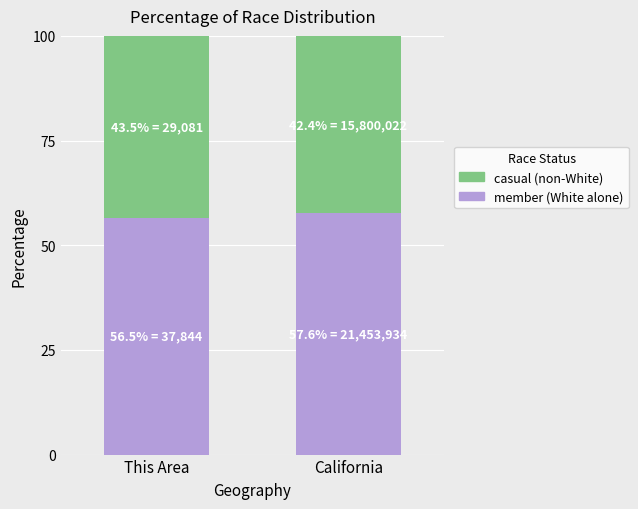

Reading right to left, list the values for the member series.

California=57.6	This Area=56.5